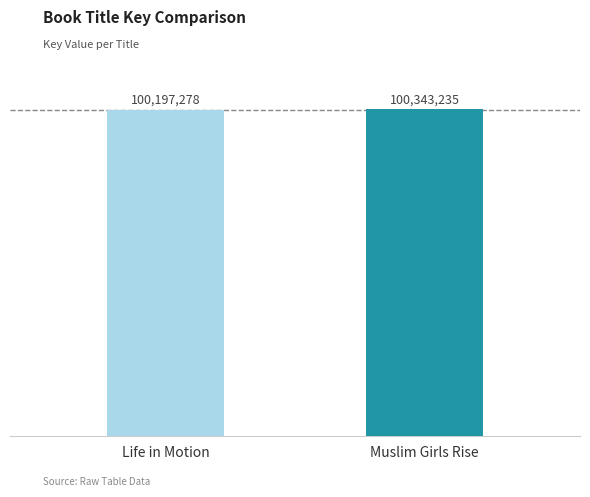

Reading left to right, what are all the values shown in this chart?

Life in Motion=100197278	Muslim Girls Rise=100343235